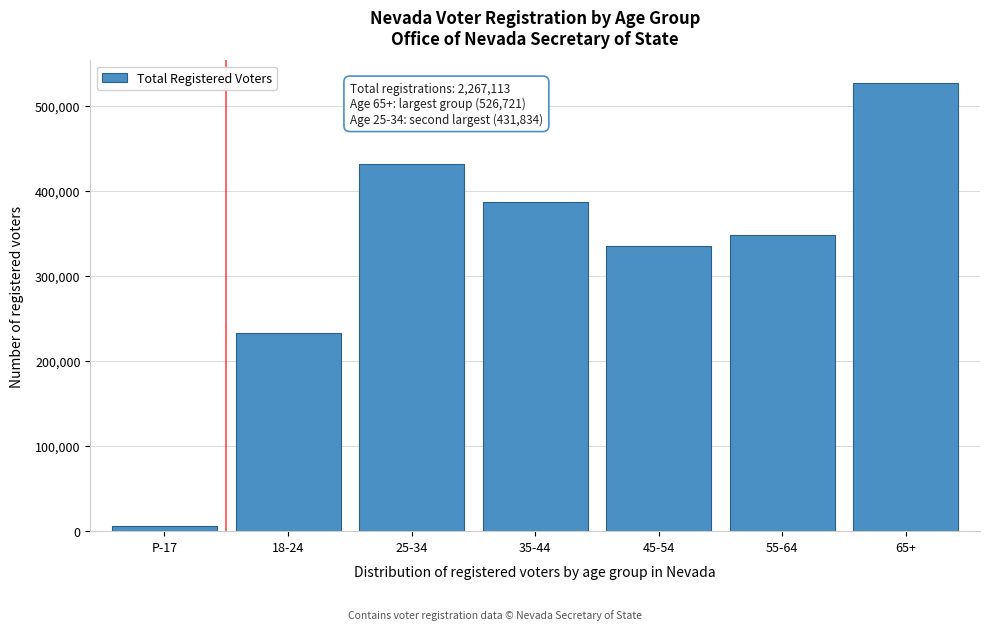

Reading left to right, transcribe all the data shown in this chart.

5869	233114	431834	386398	335010	348166	526721